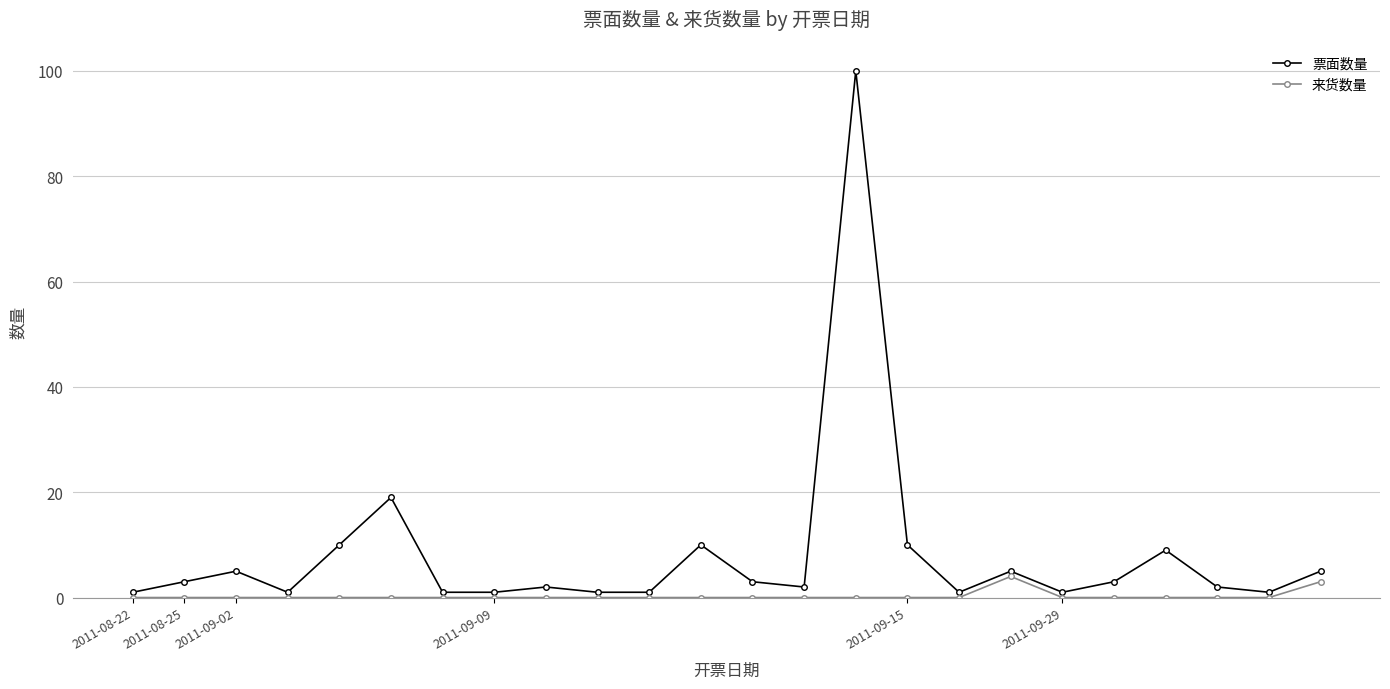

How many series are shown in this chart?

2